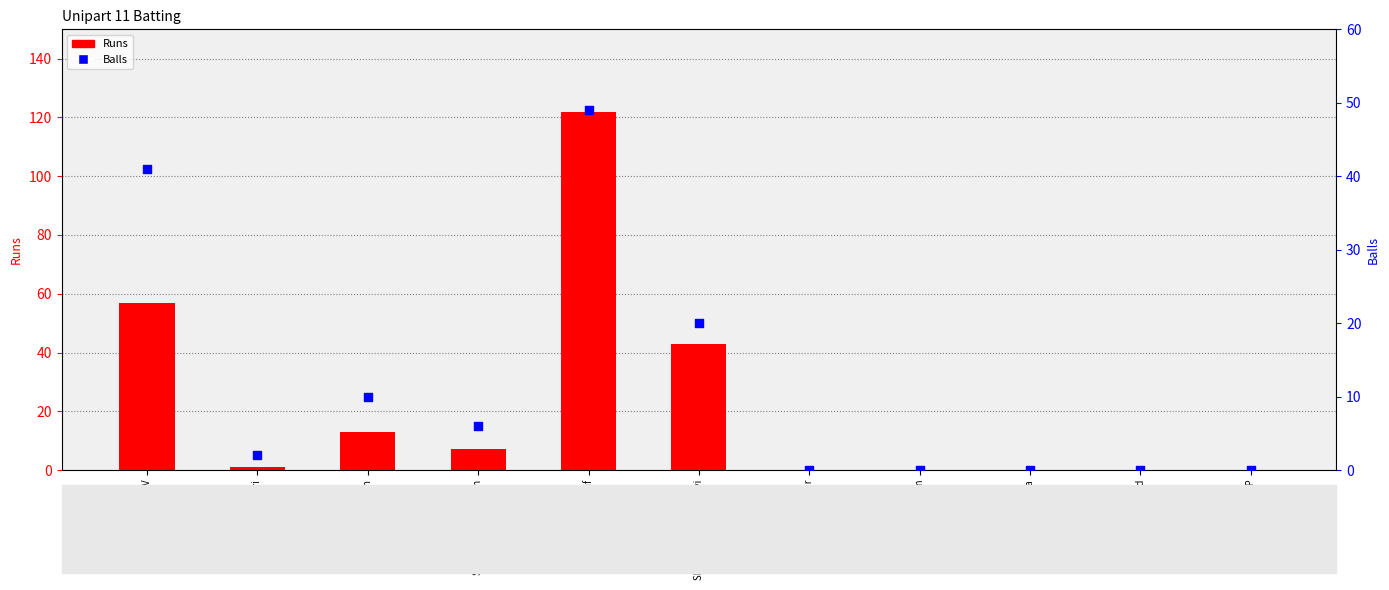

What are all the series names shown in the legend?

Runs, Balls